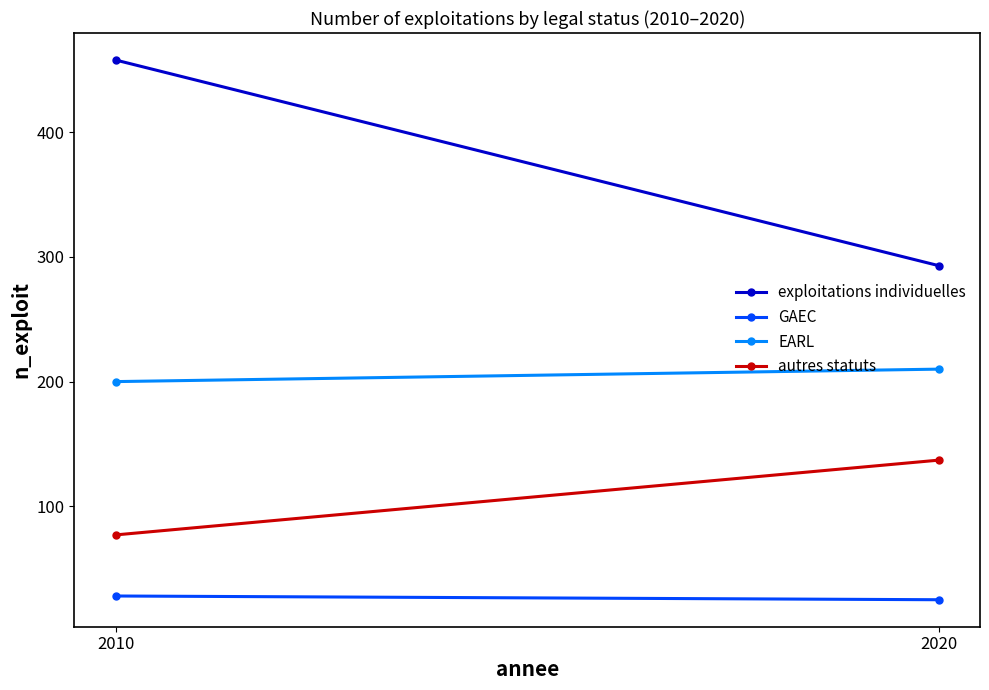

At 2020, list the series in order from smallest to largest.

GAEC, autres statuts, EARL, exploitations individuelles